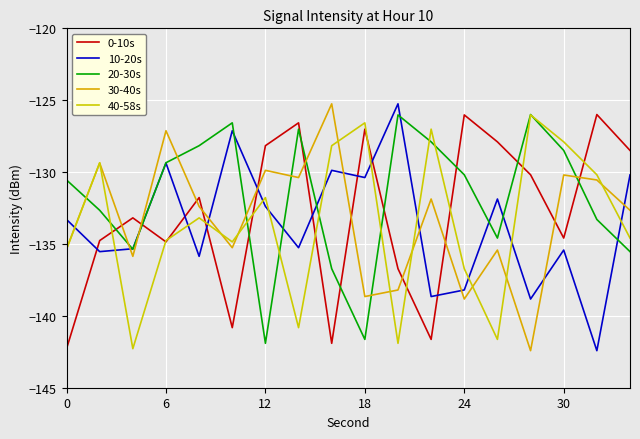

How many distinct data groups are displayed?

5